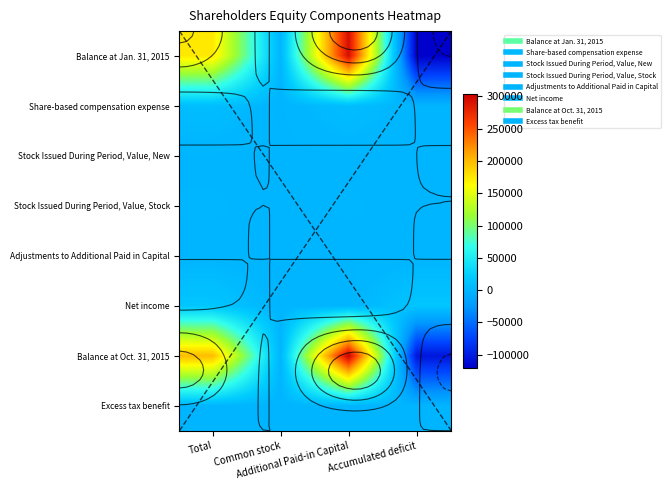

Count the number of data series in this chart.

8